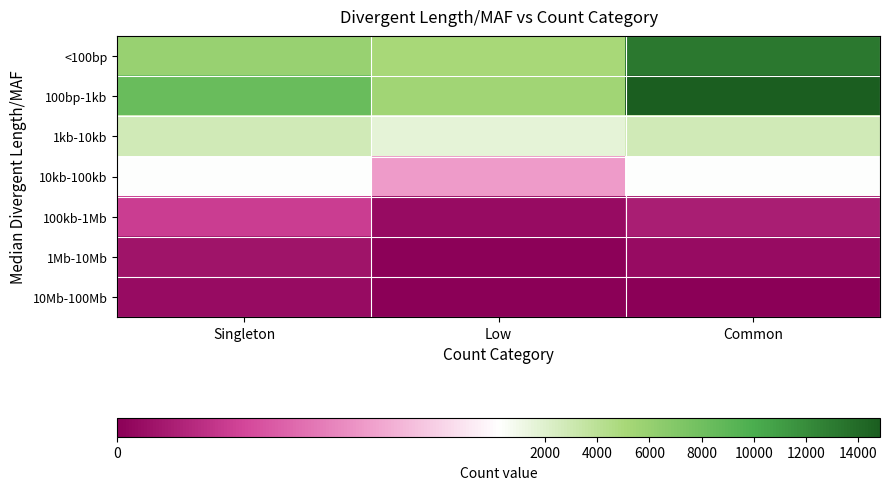

Reading left to right, list all the values displayed in this chart.

<100bp: Singleton=5869	Low=5038	Common=13244
100bp-1kb: Singleton=8431	Low=5385	Common=14845
1kb-10kb: Singleton=2752	Low=1593	Common=2832
10kb-100kb: Singleton=263	Low=140	Common=215
100kb-1Mb: Singleton=63	Low=12	Common=31
1Mb-10Mb: Singleton=21	Low=2	Common=13
10Mb-100Mb: Singleton=13	Low=0	Common=1